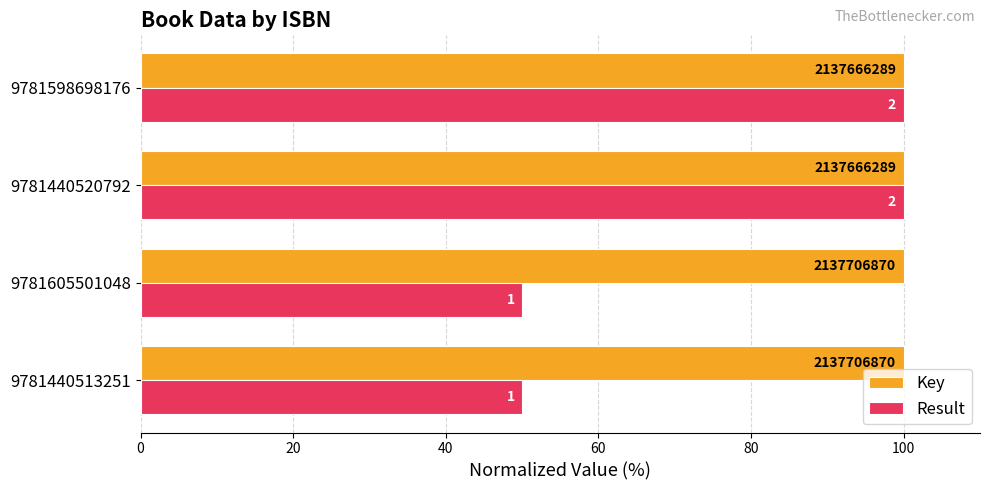

What are all the series names shown in the legend?

Key, Result